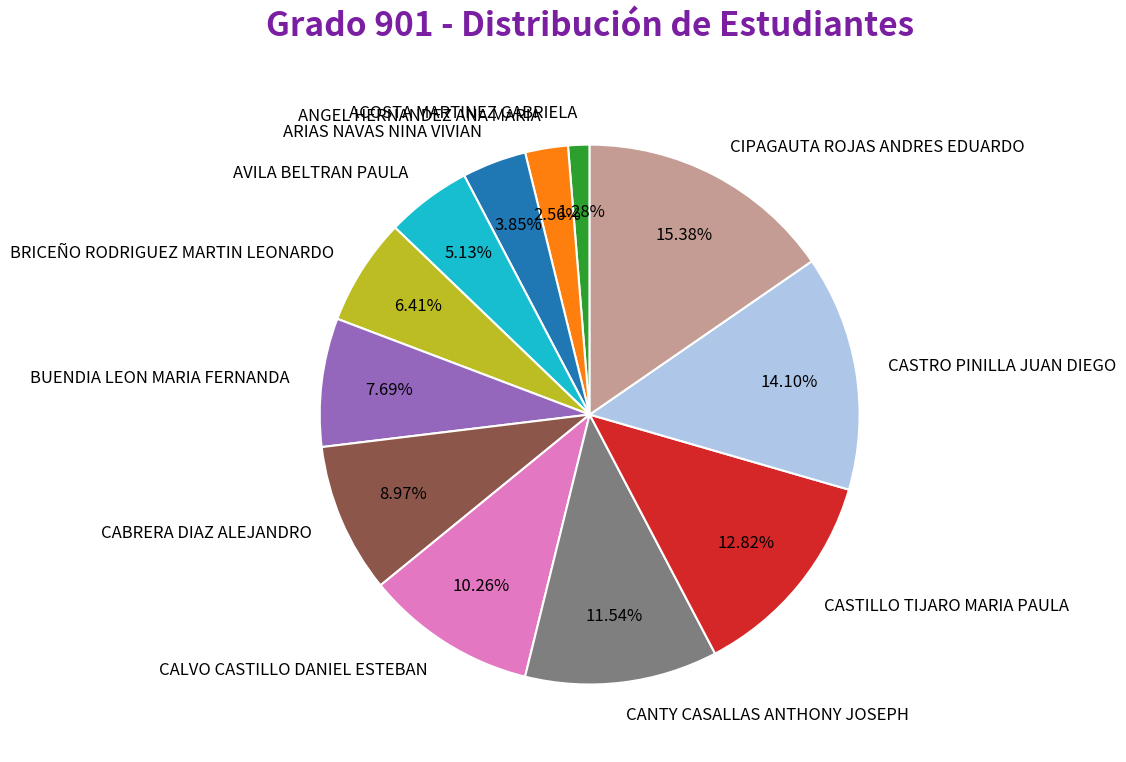

Which category has the biggest portion of the pie?

CIPAGAUTA ROJAS ANDRES EDUARDO